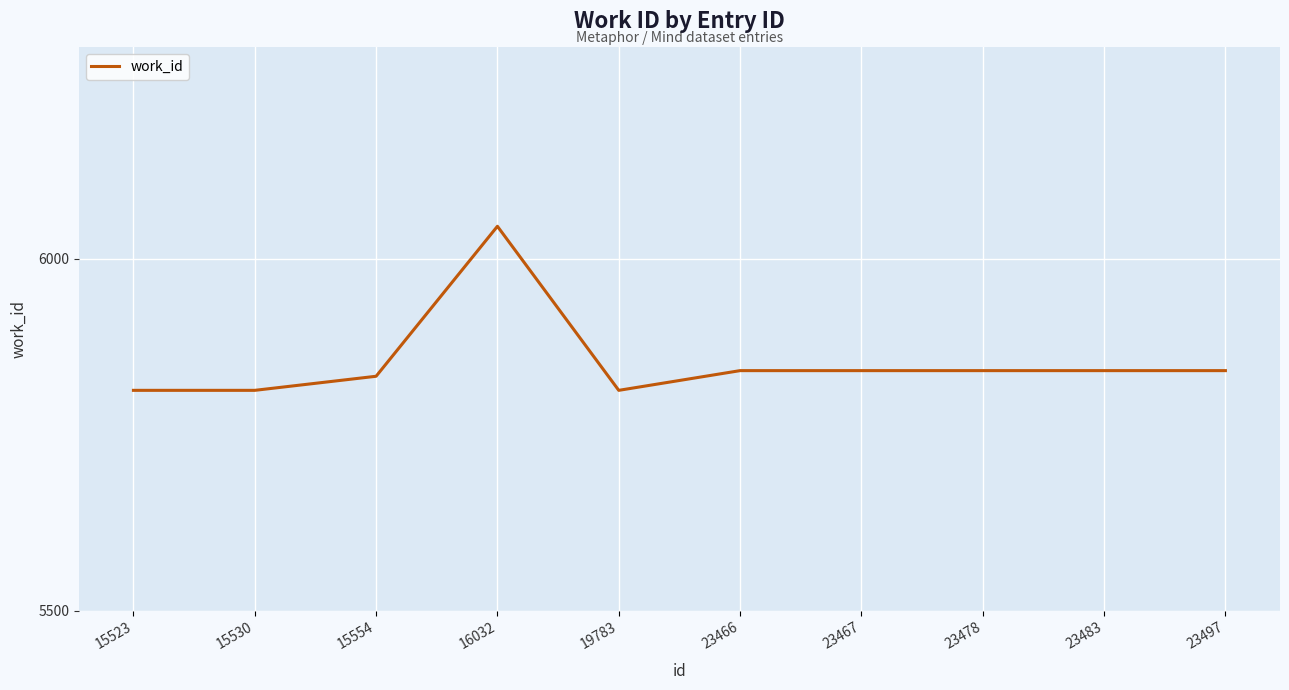

The chart shows a value of 3742 at 15530. True or false?

False